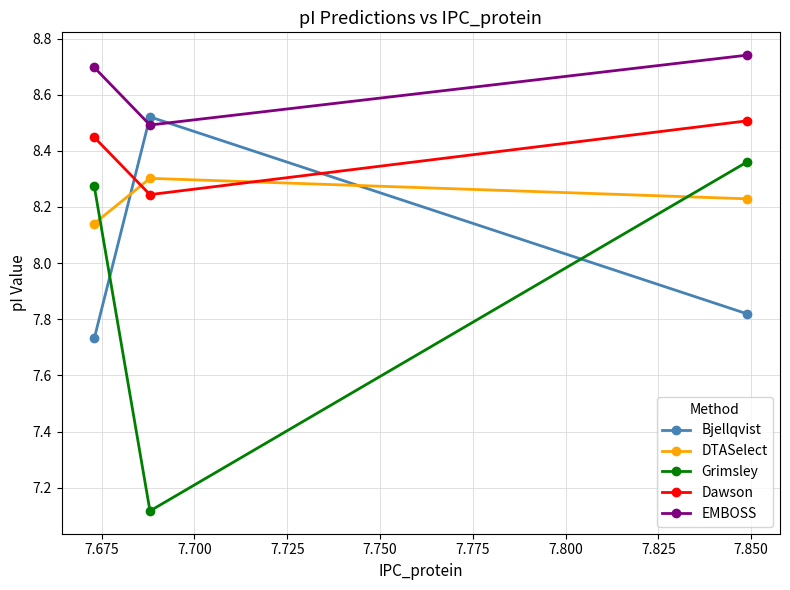

Which series has the largest range (max minus min)?

Grimsley